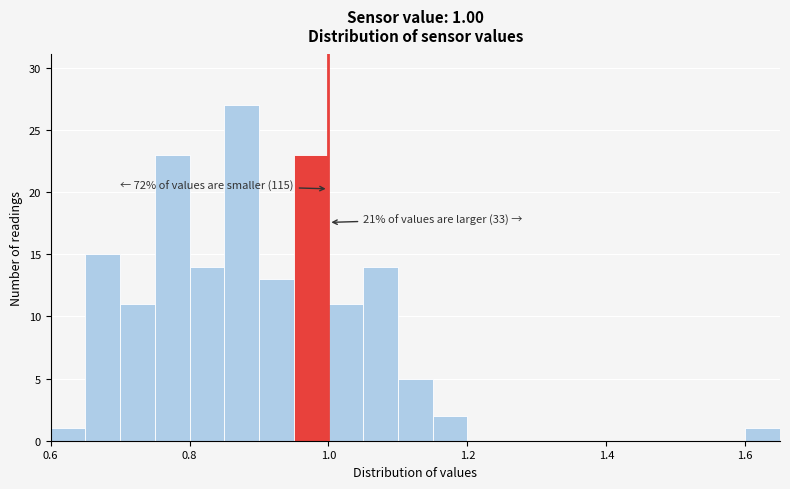

Read against the x-axis, roughly where is the centre of the tallest bar?

0.88